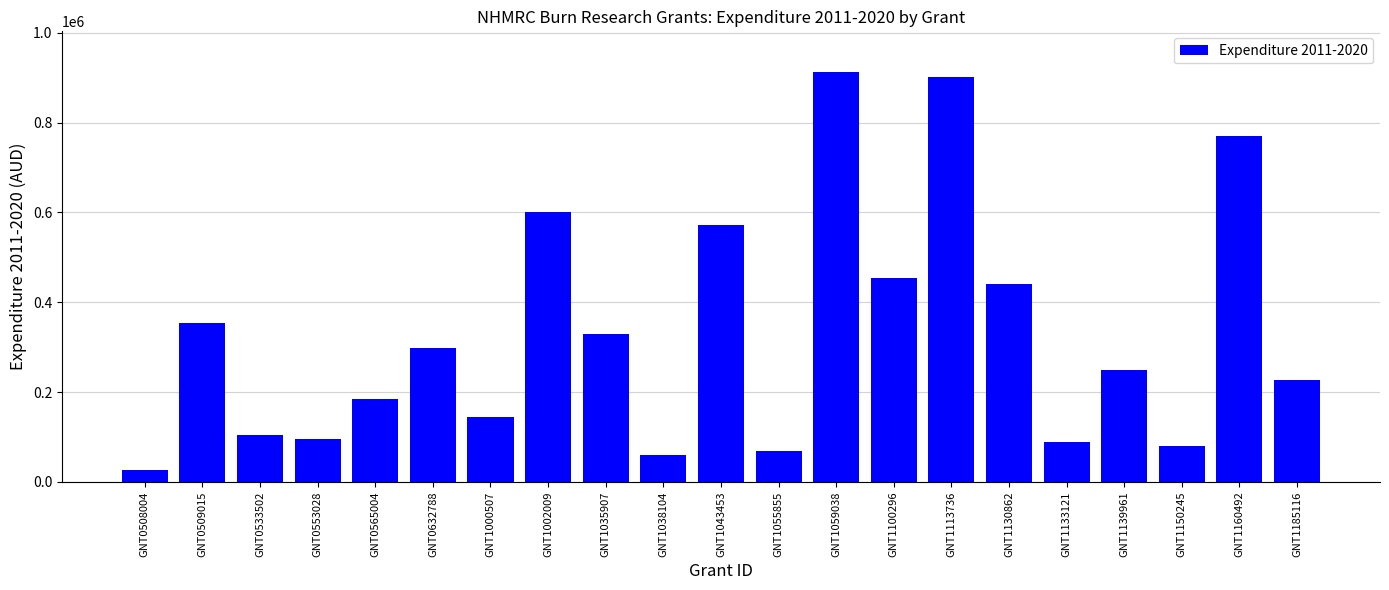

What is the greatest value displayed?

911798.2